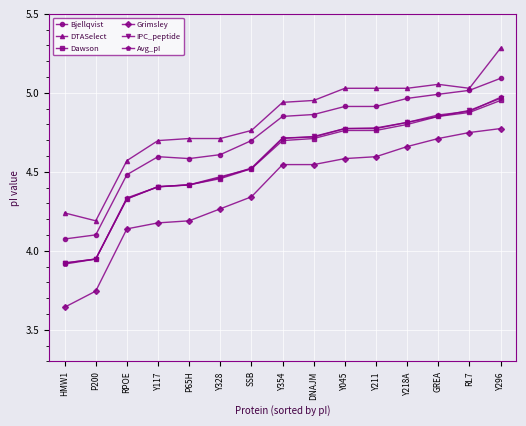

Which series changed the most between RPOE and GREA?

Grimsley